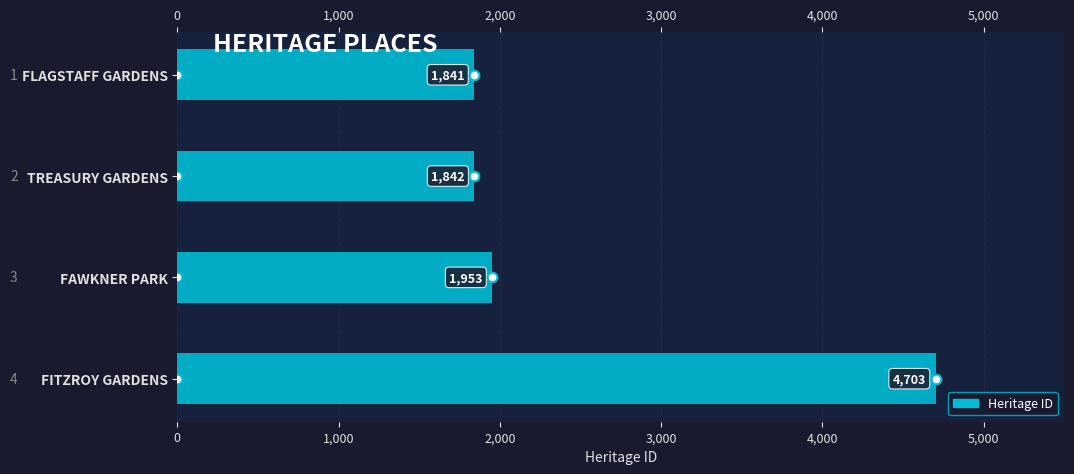

Reading top to bottom, extract all data points from this chart.

FLAGSTAFF GARDENS=1841	TREASURY GARDENS=1842	FAWKNER PARK=1953	FITZROY GARDENS=4703